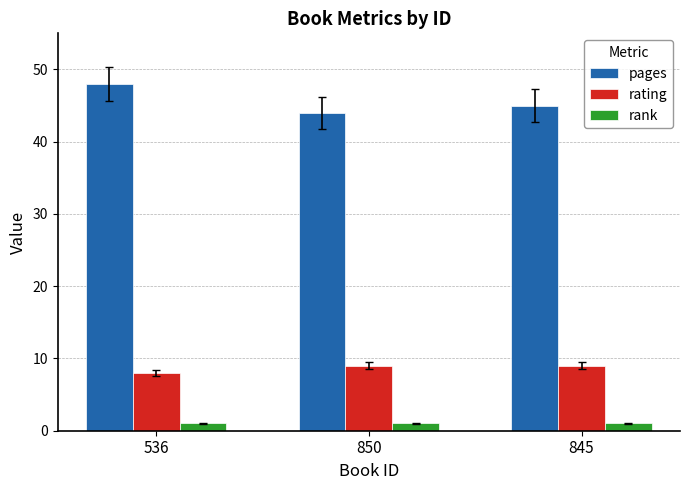

Rank the series by their average value, from highest to lowest.

pages, rating, rank